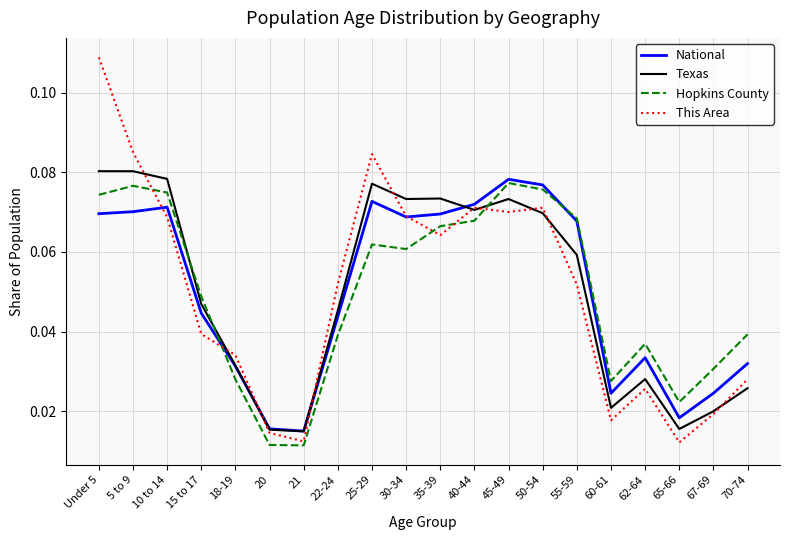

Between 18-19 and 65-66, which series saw the biggest shift?

This Area